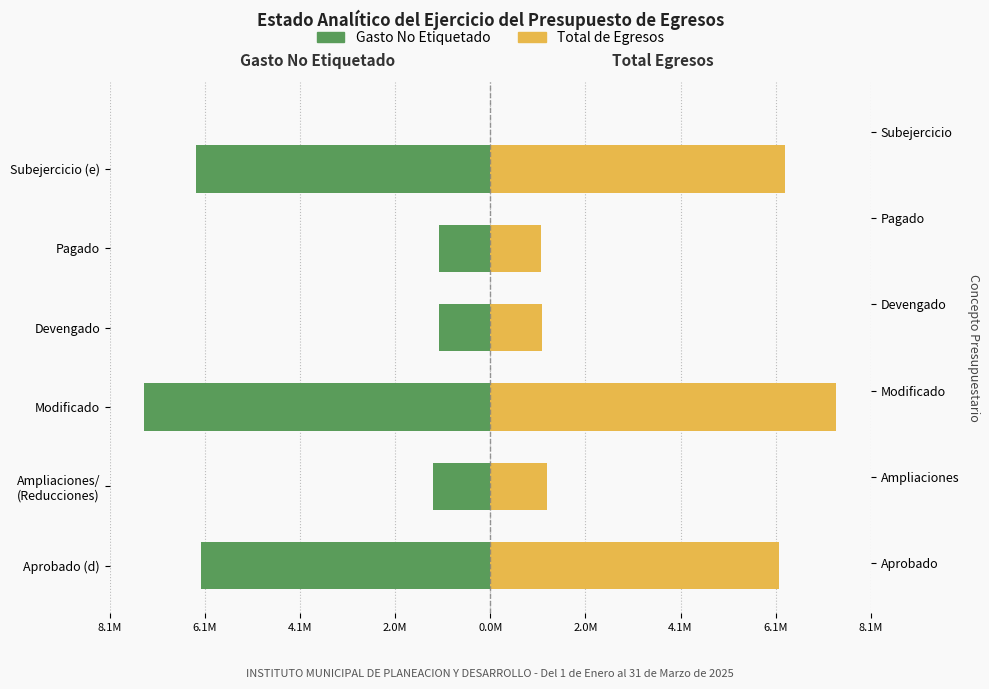

At Devengado, list the series in order from largest to smallest.

Total de Egresos, Gasto No Etiquetado